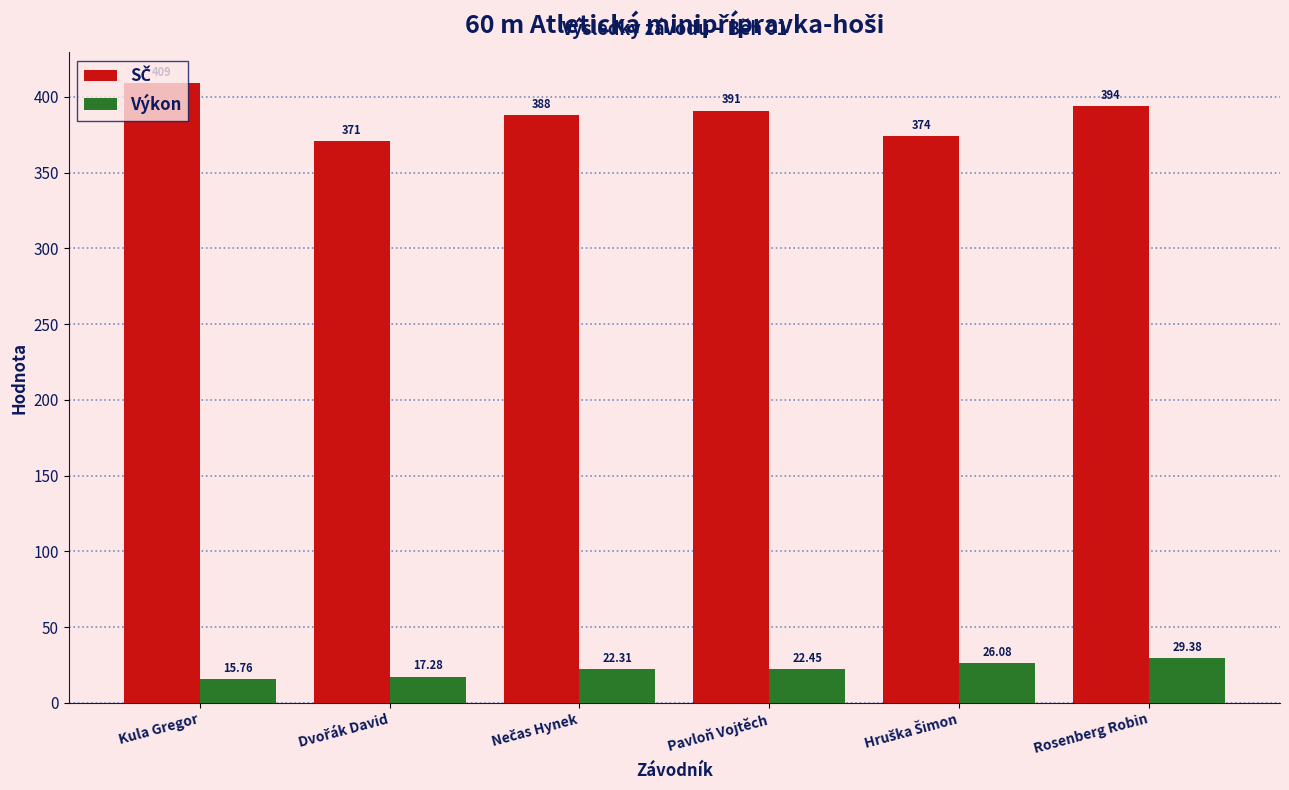

Which label corresponds to the largest value in the chart?

Kula Gregor